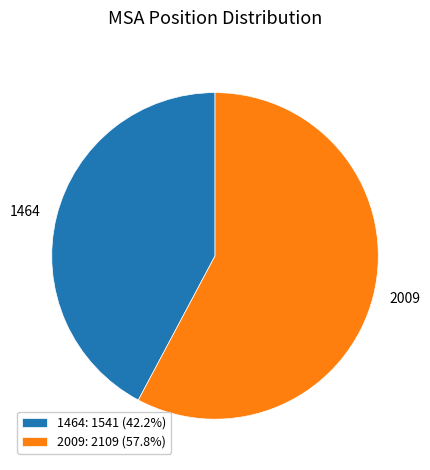

Do 2009 and 1464 together represent more than half of the pie?

Yes